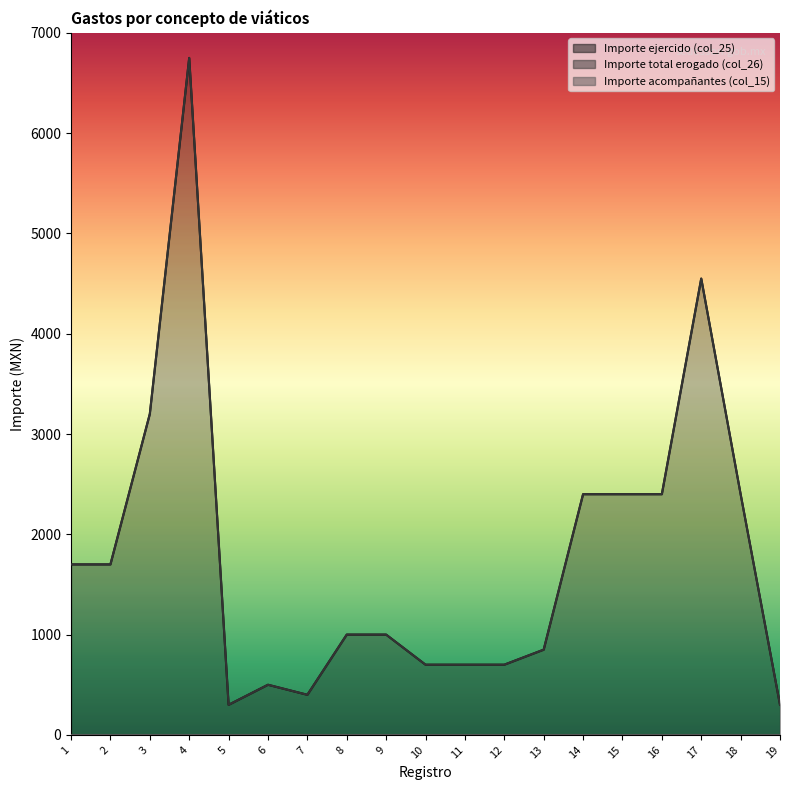

Is it true that Importe ejercido (col_25) equals 5679 at 3?

False